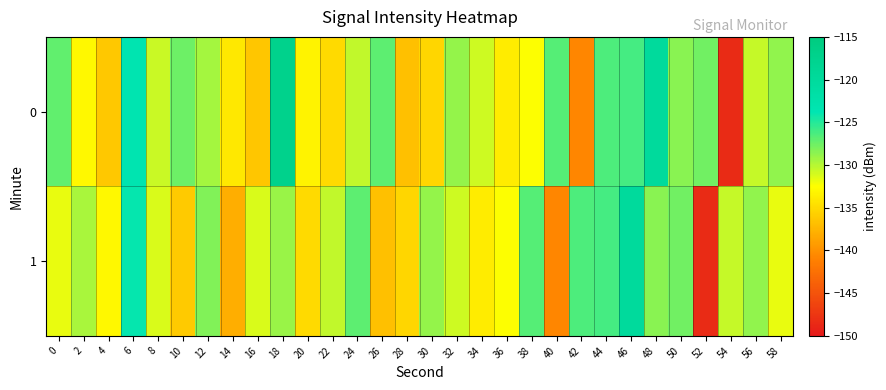

How many categories are shown in the chart?

30